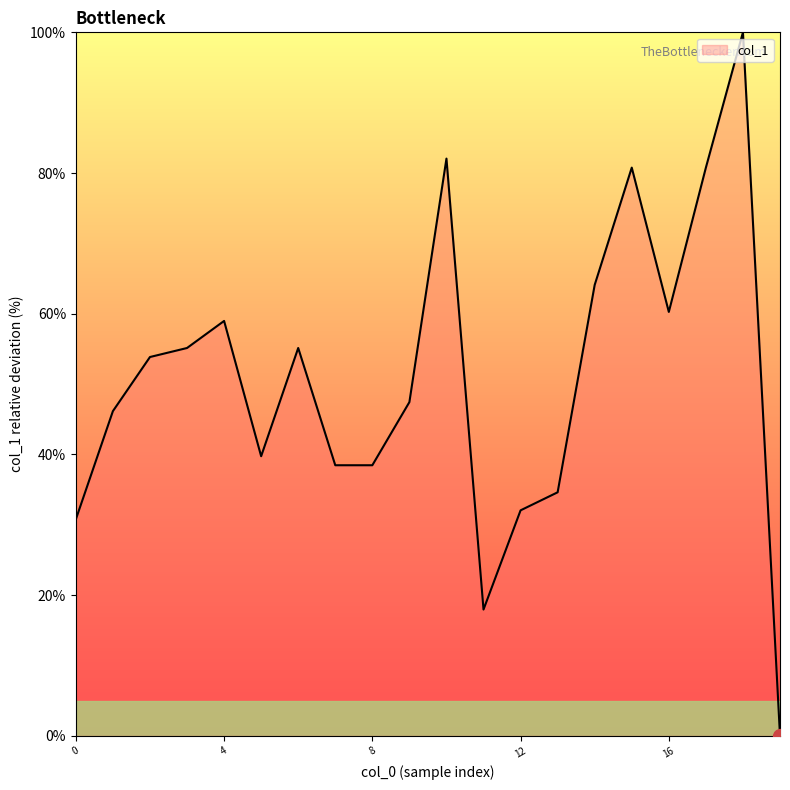

What is the difference between the maximum and minimum values?

100.0